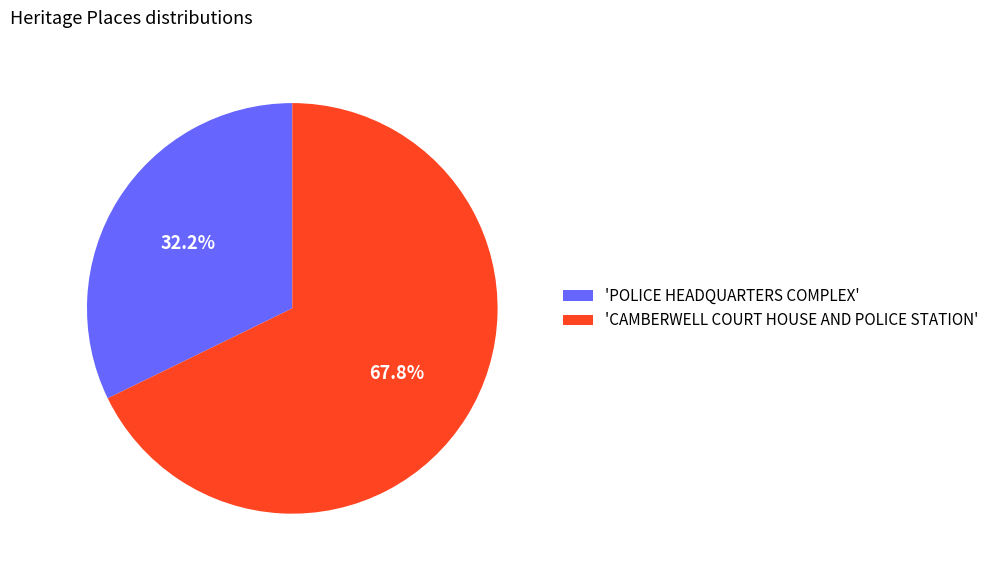

Does any single category account for the majority?

Yes